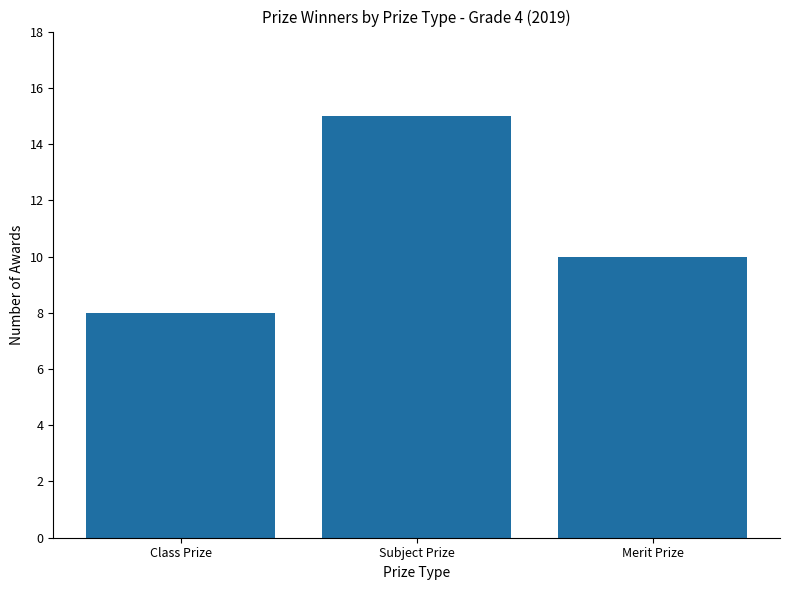

What is the difference between the maximum and minimum values?

7